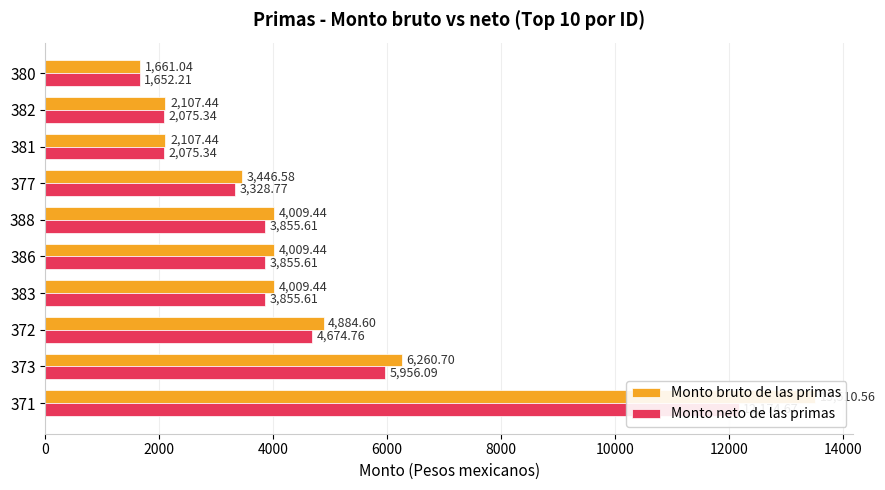

List the series in order of their peak value, highest first.

Monto bruto de las primas, Monto neto de las primas